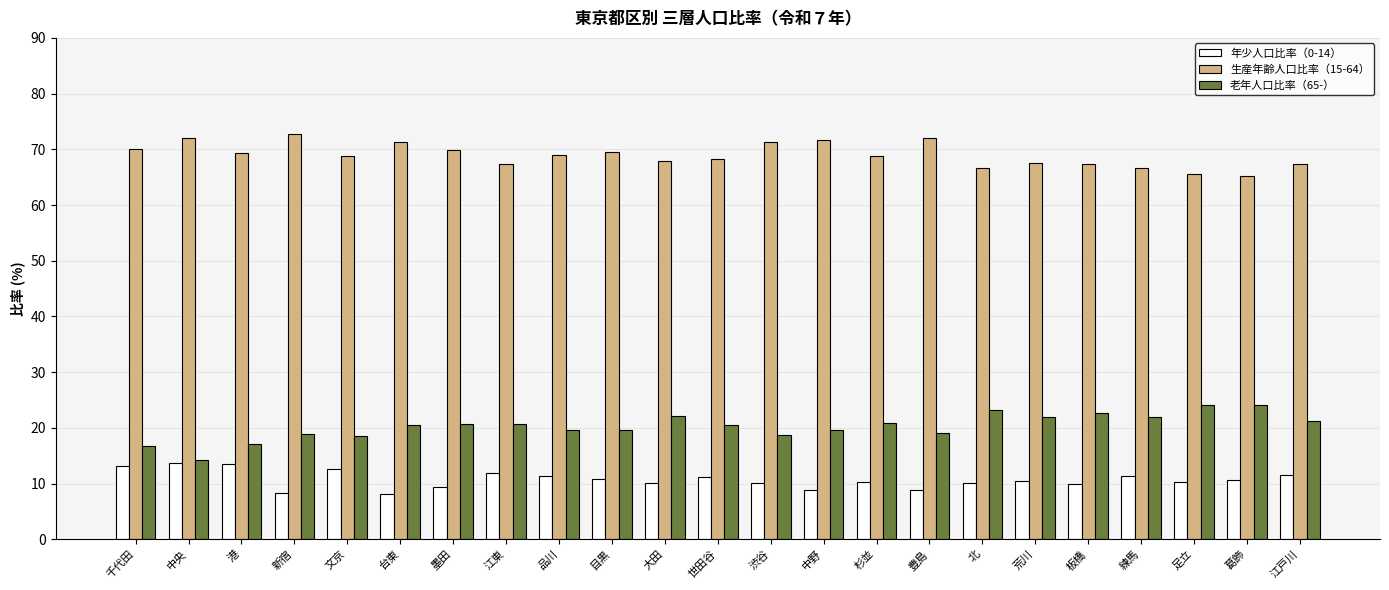

True or false: 生産年齢人口比率（15-64） has a value of 68.2 at 世田谷.

True